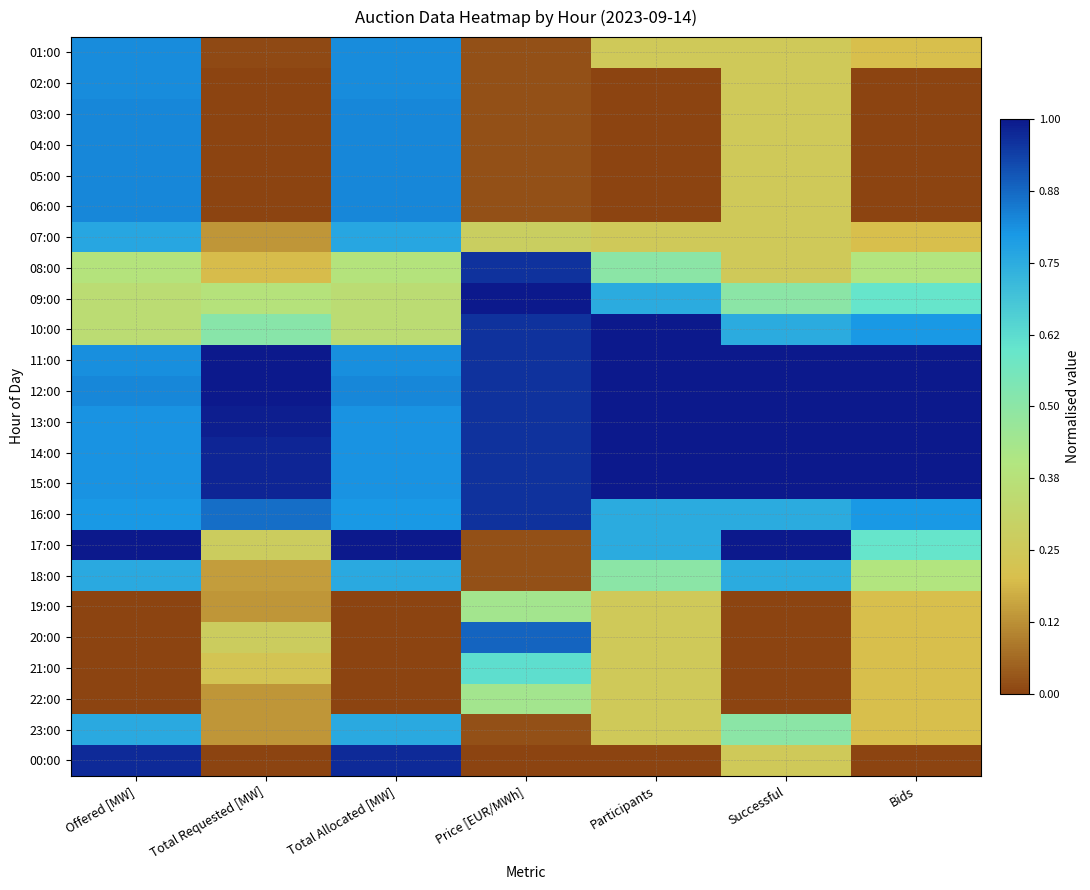

Between Price [EUR/MWh] and Total Allocated [MW], which is larger?

Total Allocated [MW]